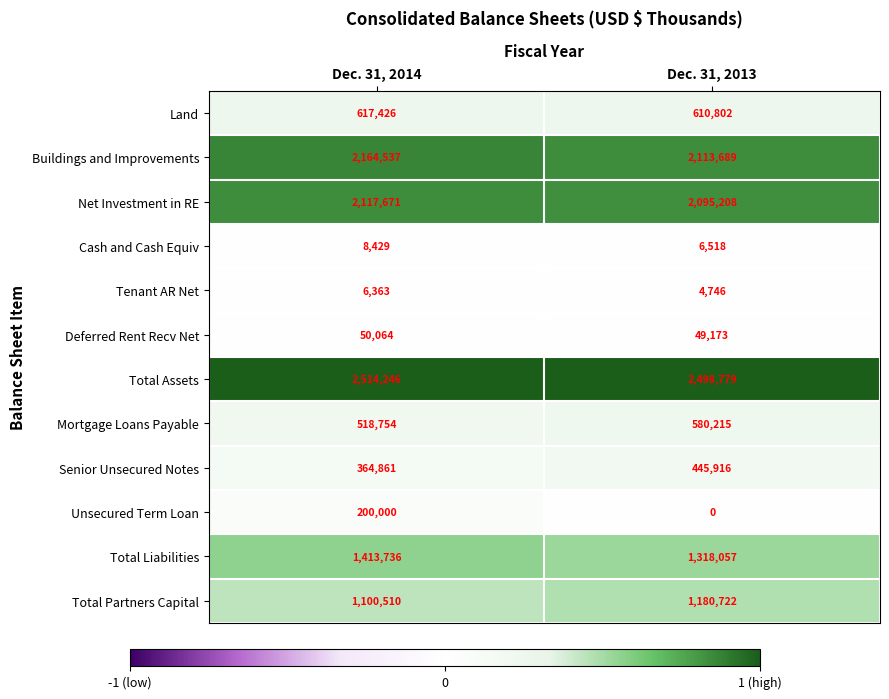

At Dec. 31, 2014, list the series in order from smallest to largest.

Tenant AR Net, Cash and Cash Equiv, Deferred Rent Recv Net, Unsecured Term Loan, Senior Unsecured Notes, Mortgage Loans Payable, Land, Total Partners Capital, Total Liabilities, Net Investment in RE, Buildings and Improvements, Total Assets